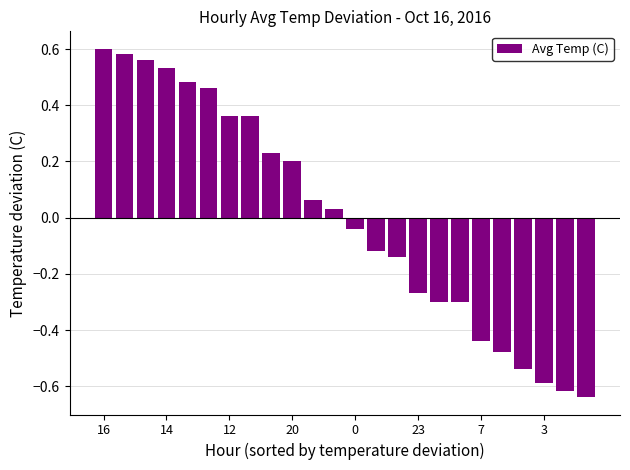

How many positive values are there?

12